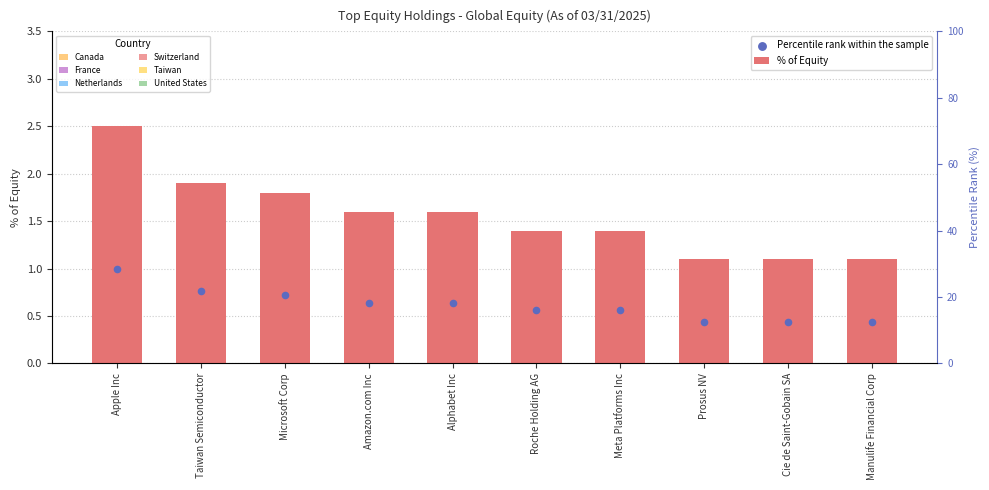

Which series reaches the minimum Y coordinate?

Percentile rank within the sample